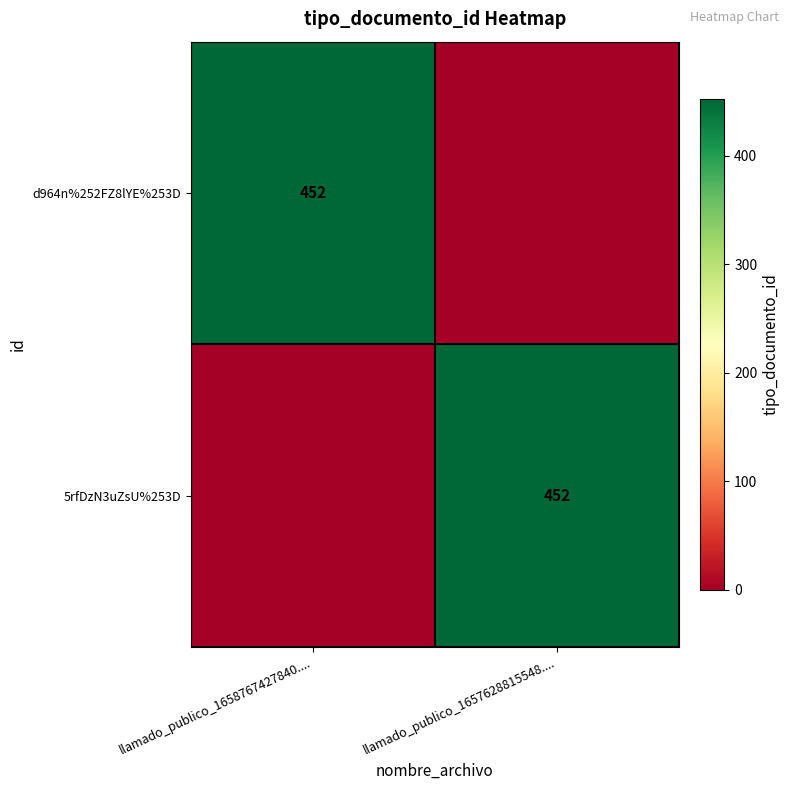

What is the difference between the highest and lowest values at llamado_publico_1658767427840....?

452